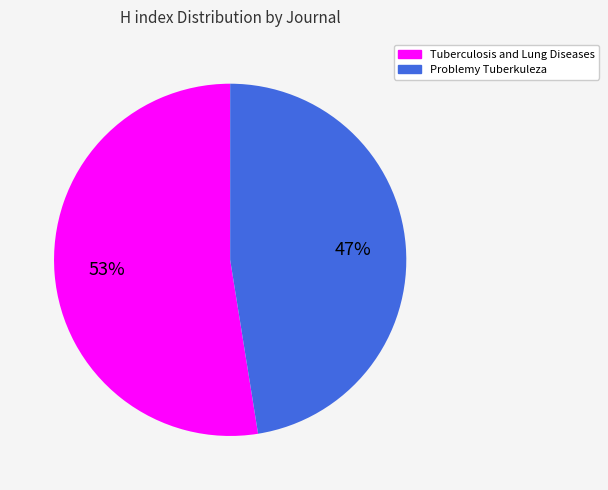

Which slice is the largest?

Tuberculosis and Lung Diseases